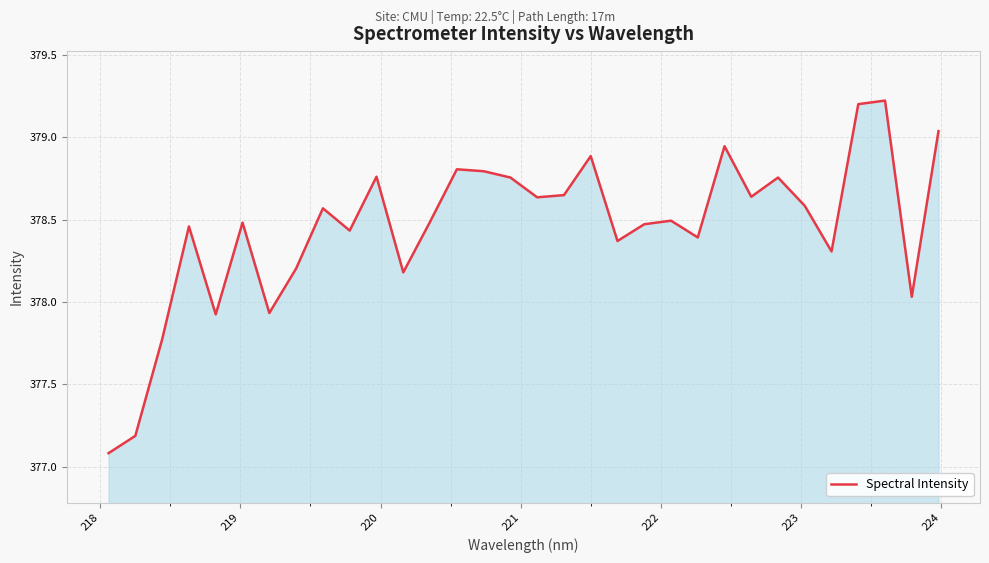

Does the chart display data point markers on the line(s)?

No